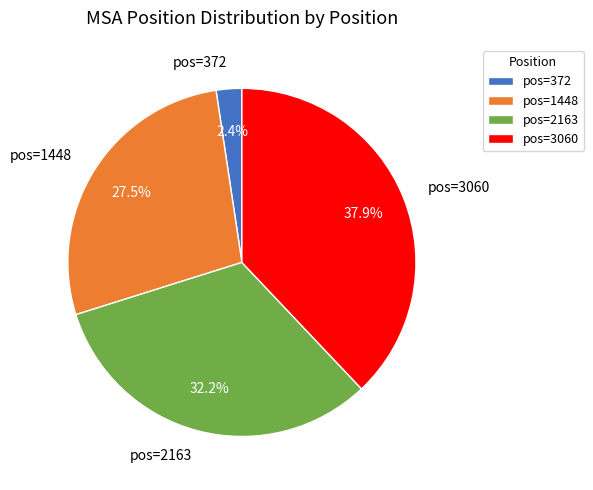

Rank the categories by value from lowest to highest.

pos=372, pos=1448, pos=2163, pos=3060